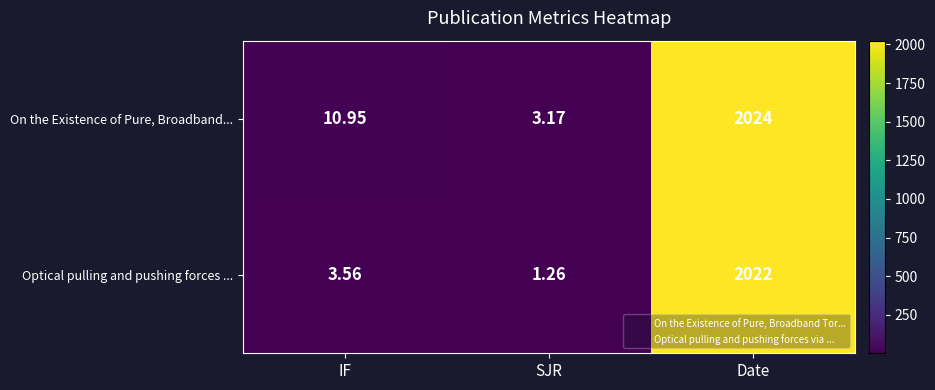

Which series has the largest range (max minus min)?

On the Existence of Pure, Broadband...